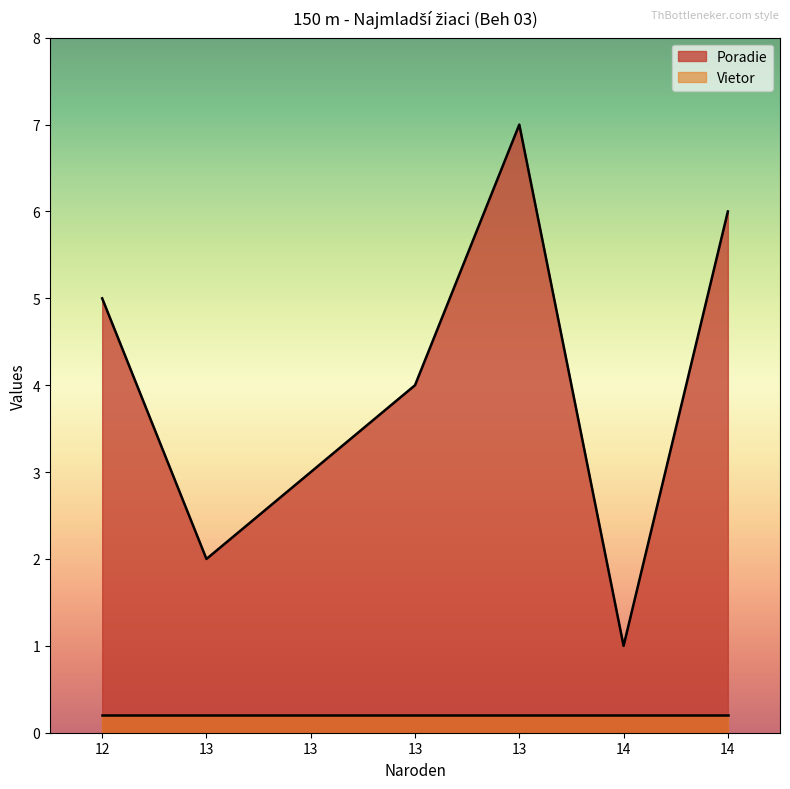

Does the chart display data point markers on the line(s)?

No